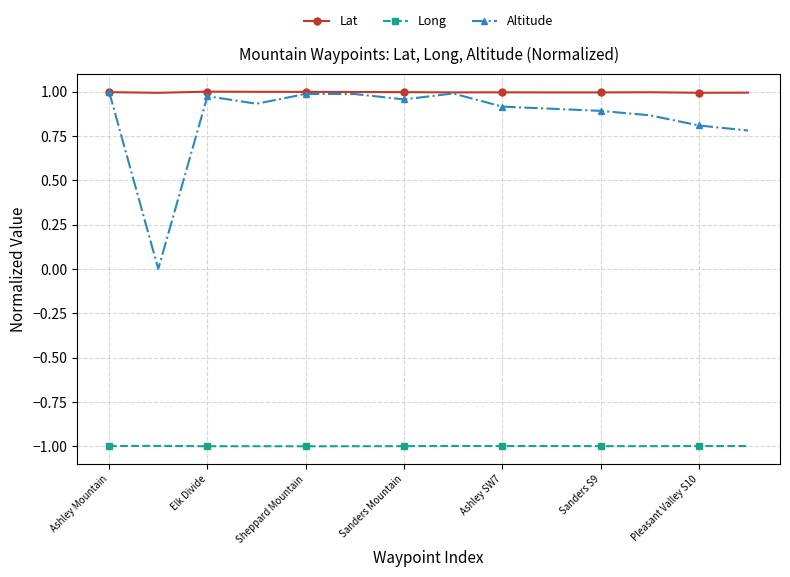

True or false: Altitude has more than 2 interior local peaks.

True